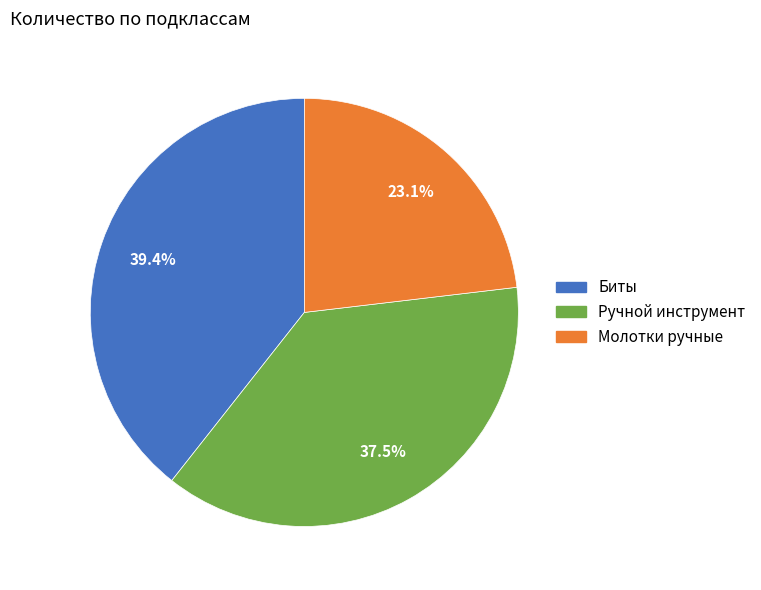

Does any single category account for the majority?

No